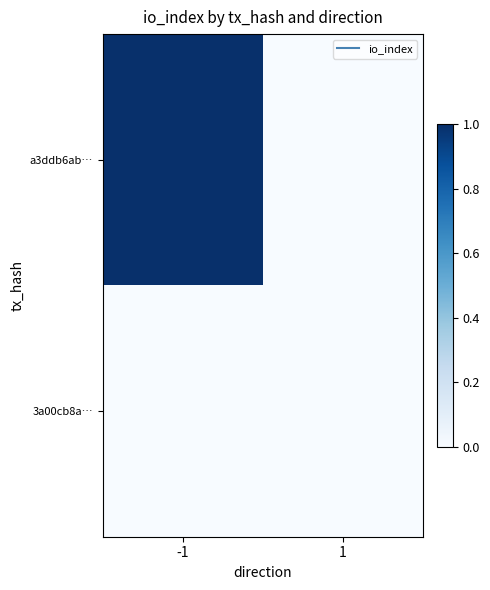

At -1, list the series in order from largest to smallest.

a3ddb6ab…, 3a00cb8a…